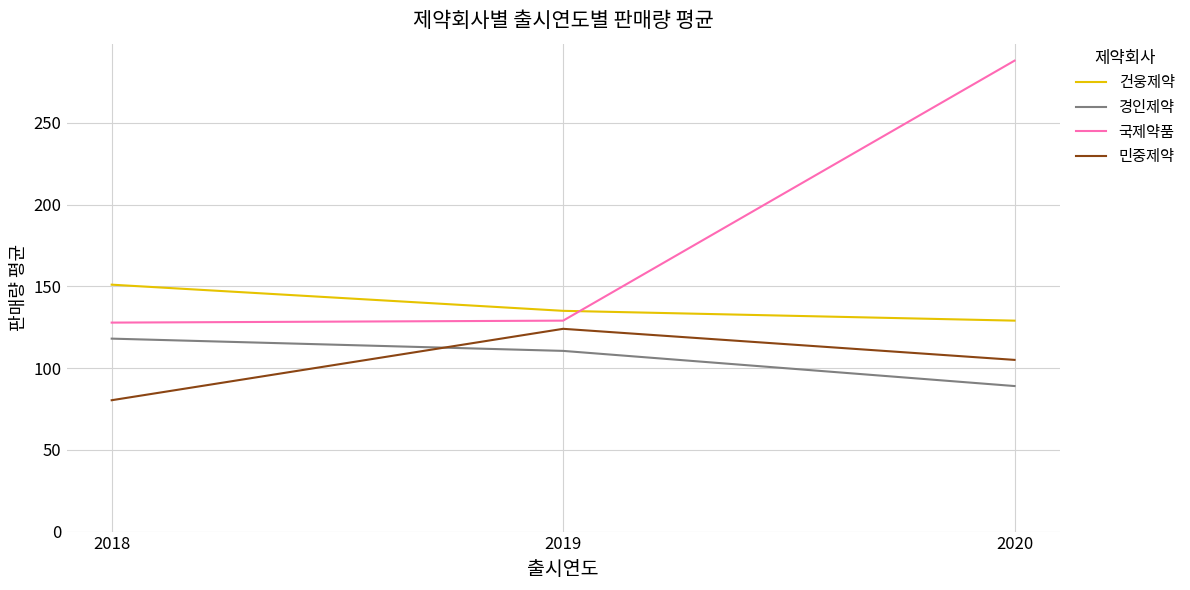

What is the difference between the second highest and minimum values in the 민중제약 series?

24.7